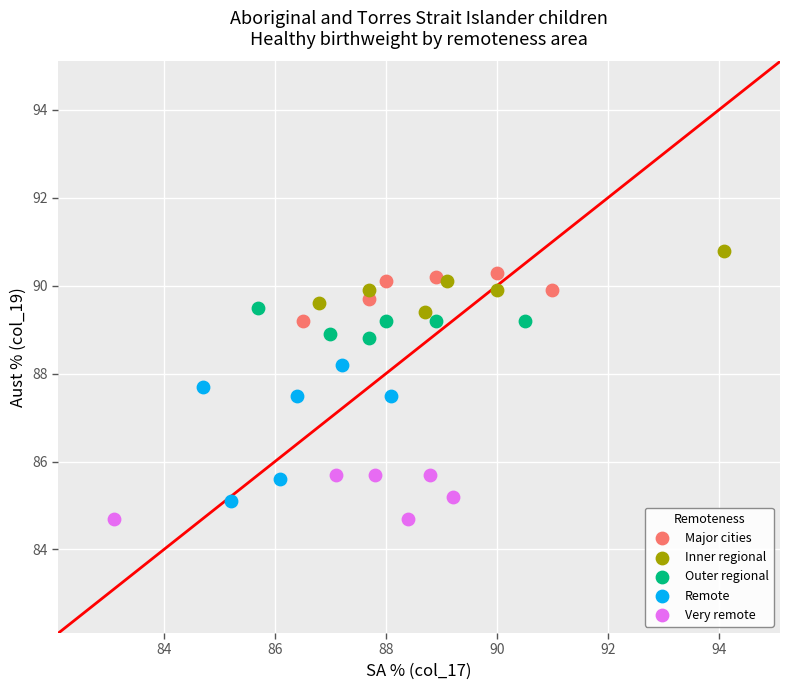

Which series reaches the maximum Y coordinate?

Inner regional